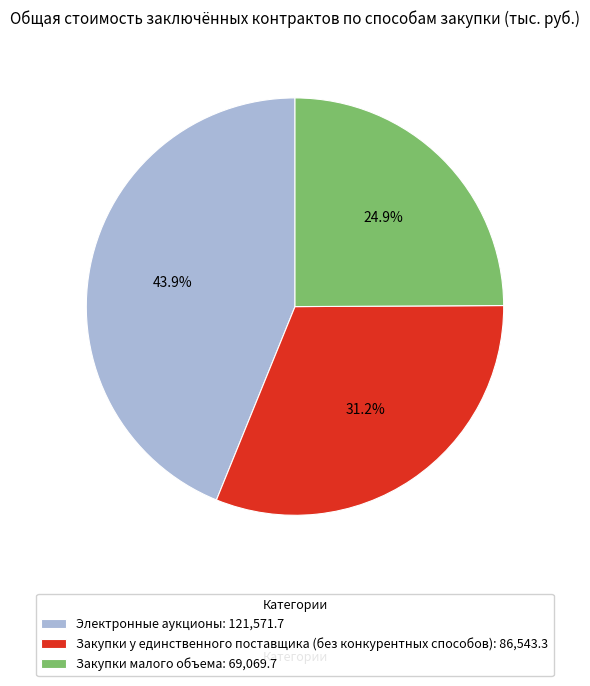

What percentage do Электронные аукционы and Закупки у единственного поставщика (без конкурентных способов) together represent?

75.1%